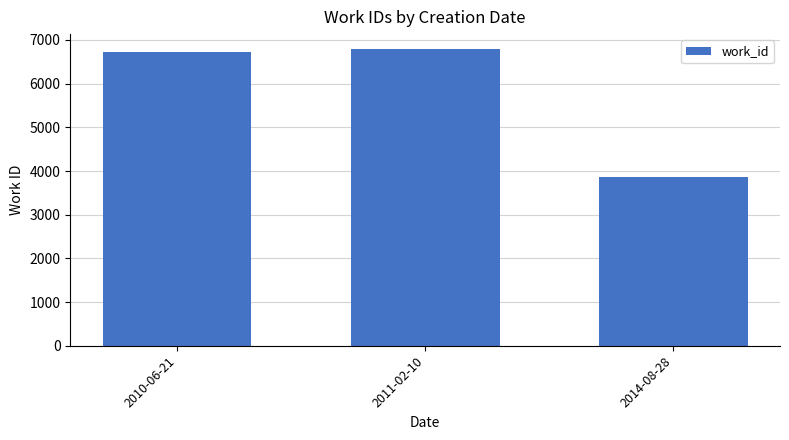

List the labels in order of value, smallest first.

2014-08-28, 2010-06-21, 2011-02-10